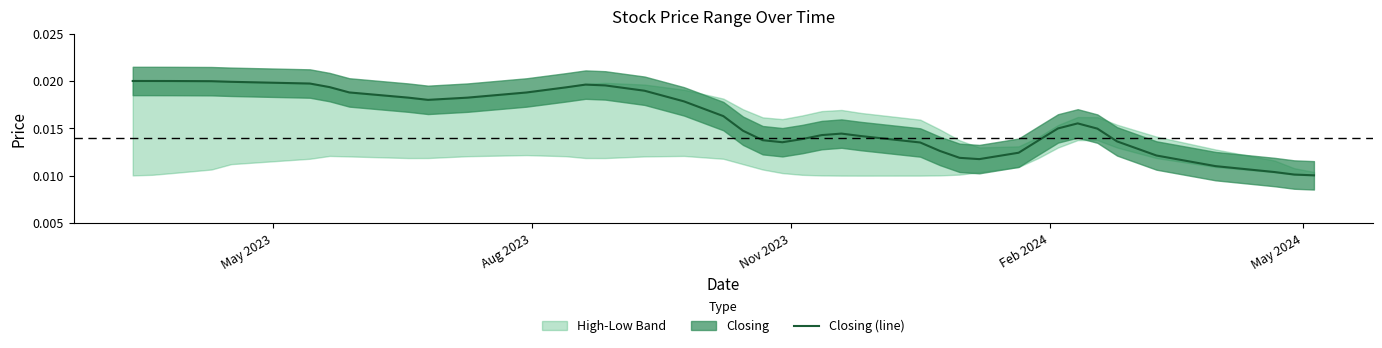

Count the values in the range 0 to 1.

40